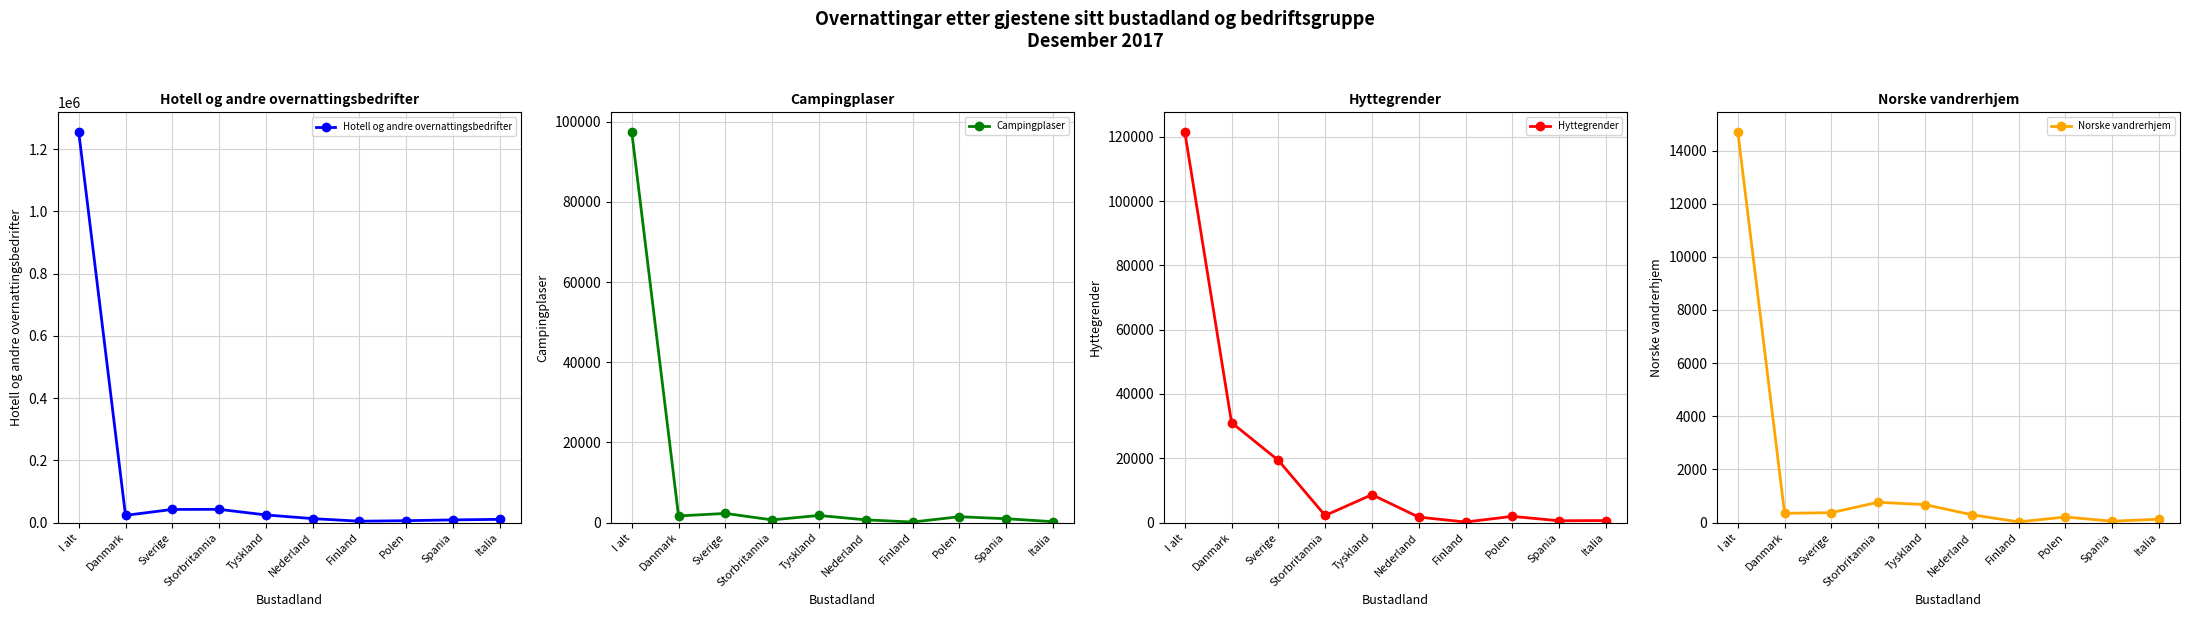

Between Nederland and Danmark, which is larger?

Danmark